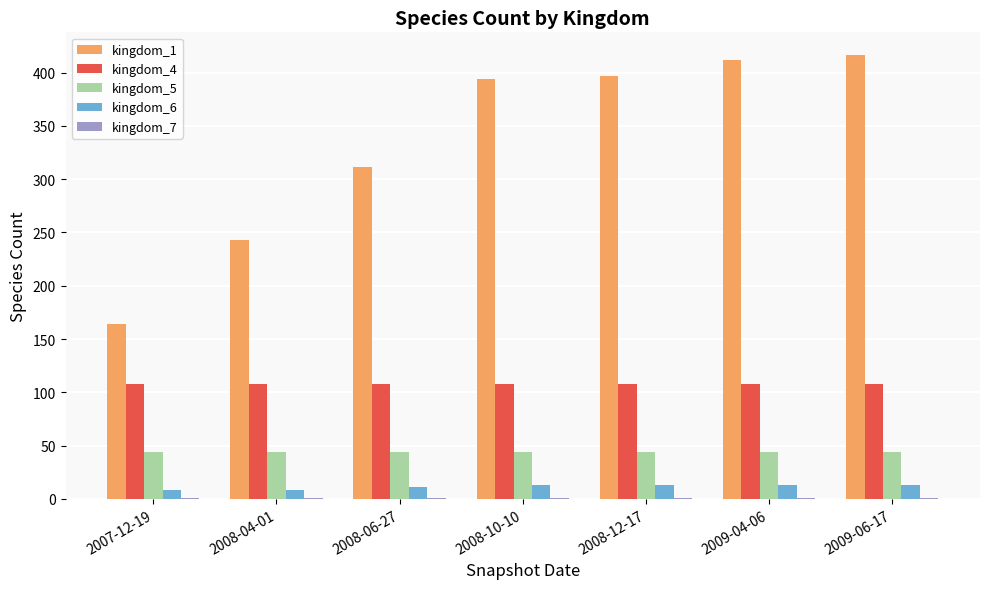

What is the total value across all series at 2009-06-17?

583